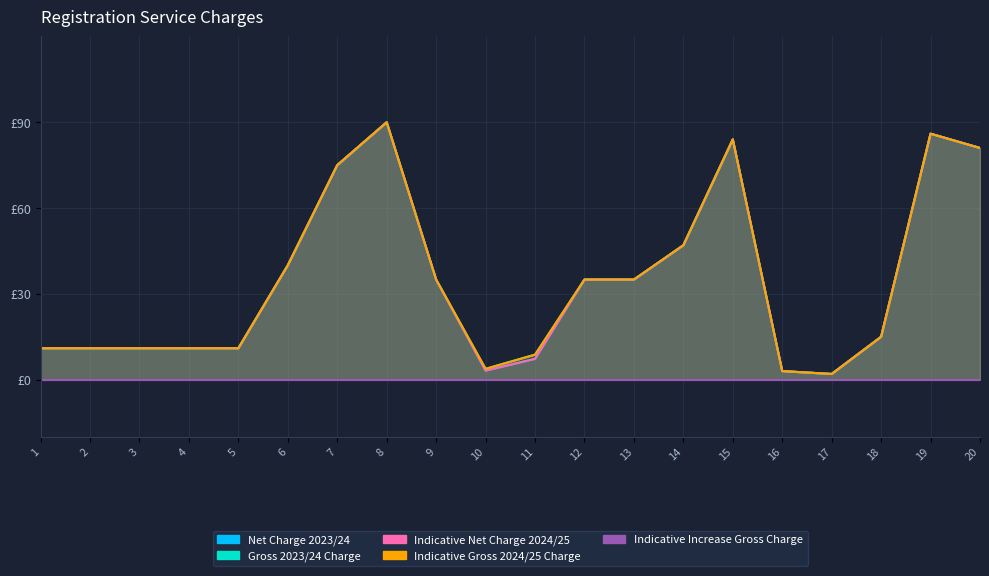

What is the sum of the Indicative Net Charge 2024/25 values at 7 and 17?

77.0